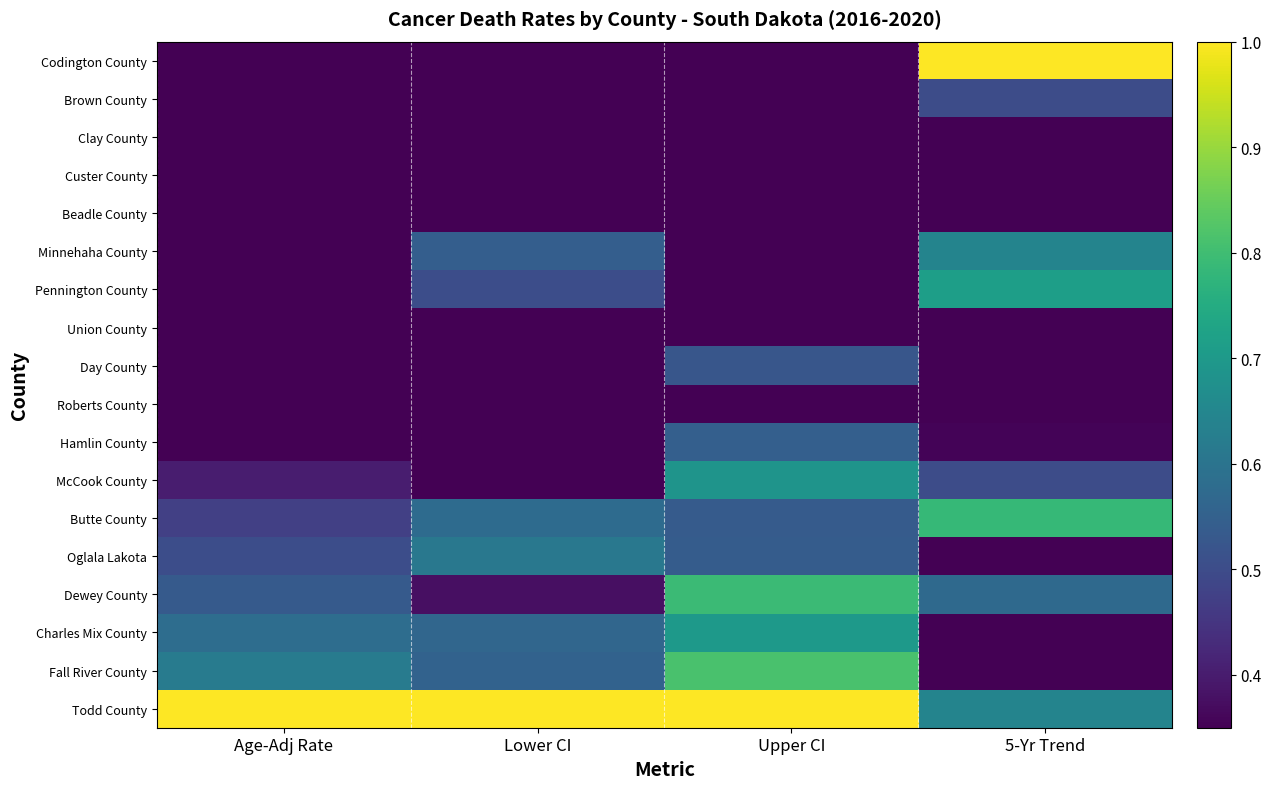

Count the number of categories in the chart.

4